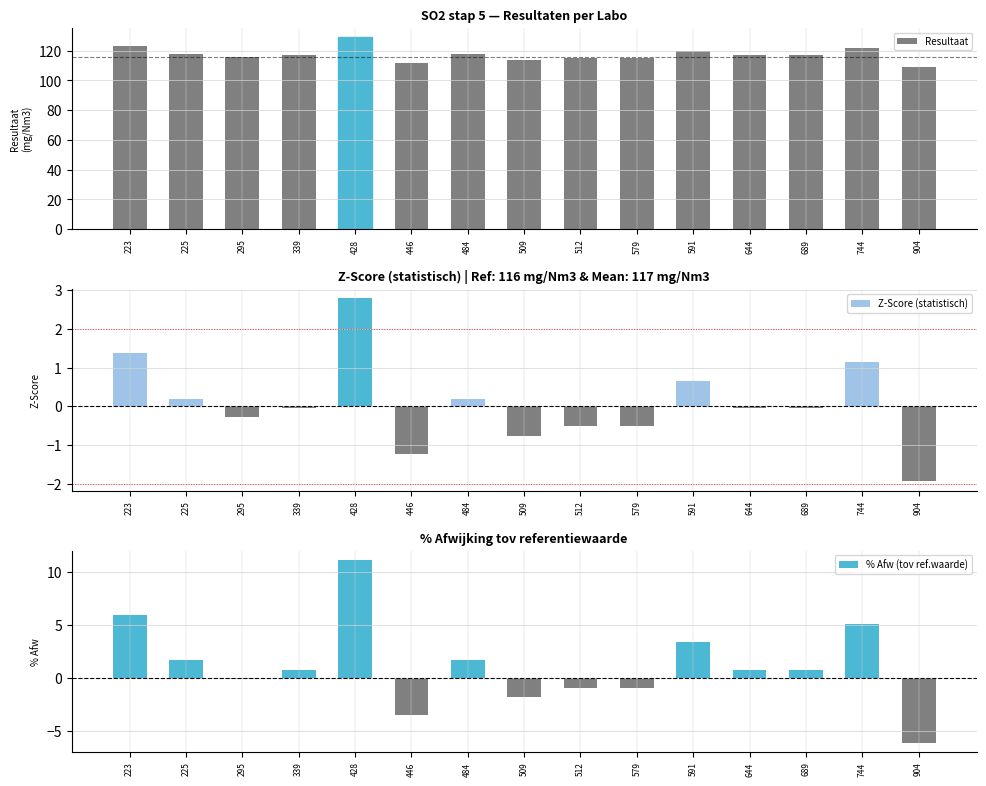

What is the average value of the Z-Score (statistisch) series?

0.1